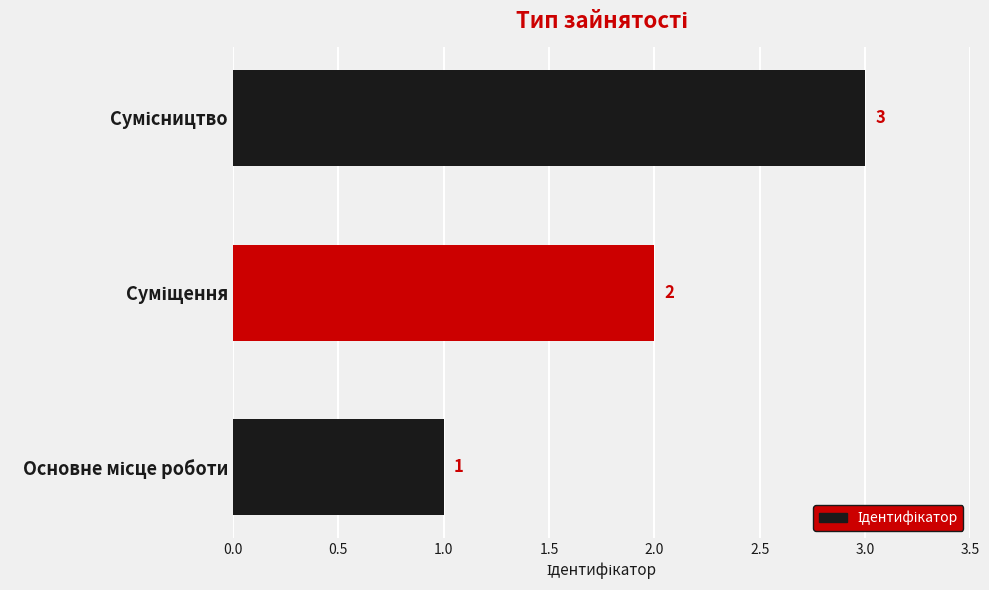

What is the sum of all values?

6